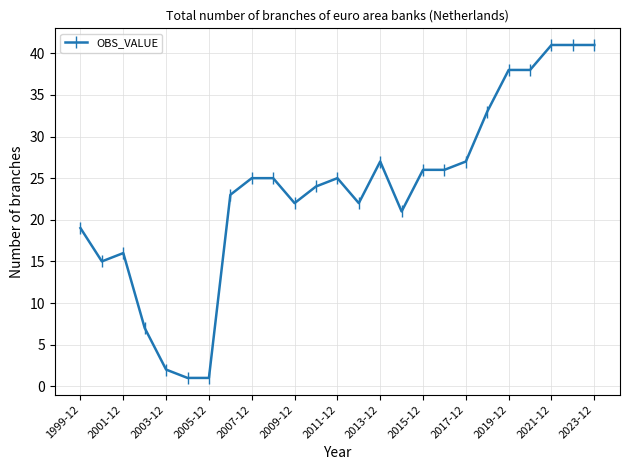

Reading right to left, transcribe all the data shown in this chart.

41	41	41	38	38	33	27	26	26	21	27	22	25	24	22	25	25	23	1	1	2	7	16	15	19